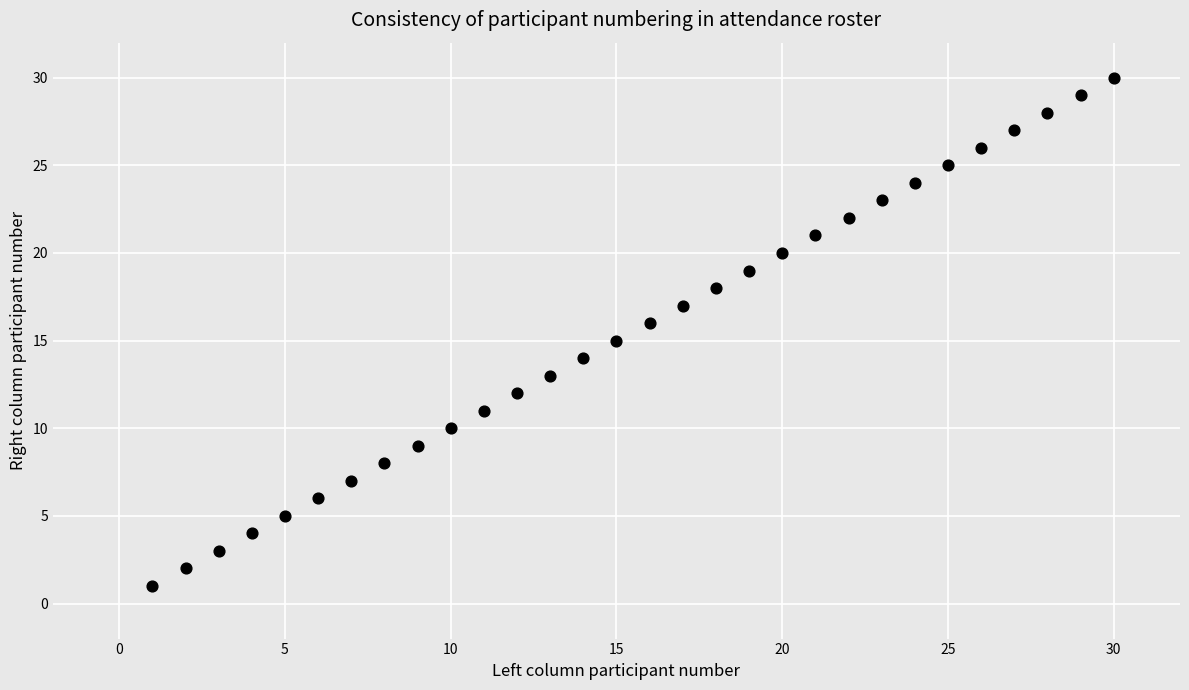

What is the range of X values (max minus min)?

29